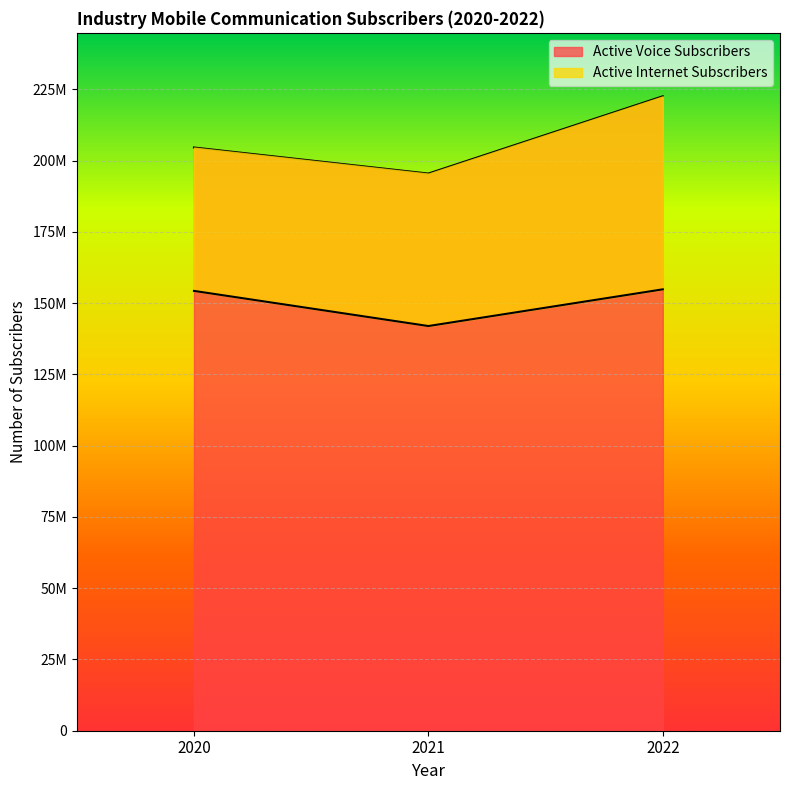

How many data points does each series have?

3